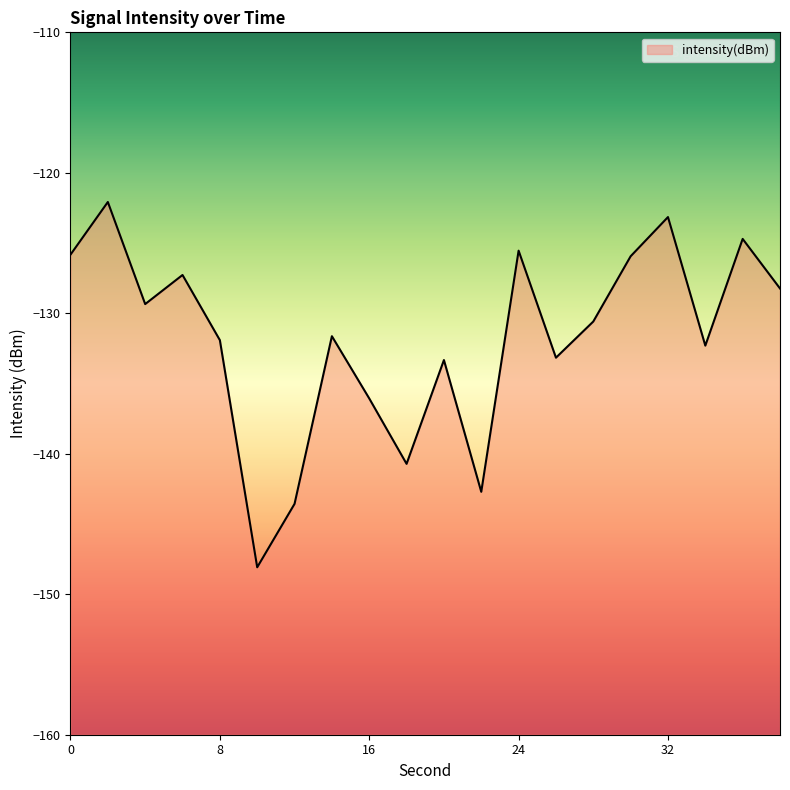

What is the smallest value displayed?

-148.1